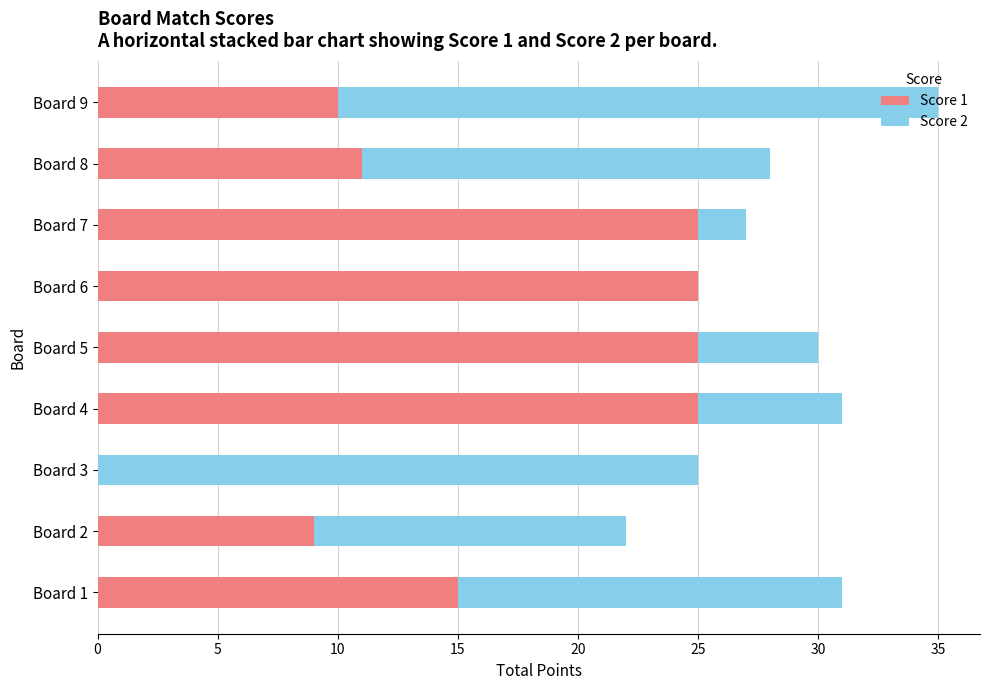

What is the sum of all Score 1 values?

145